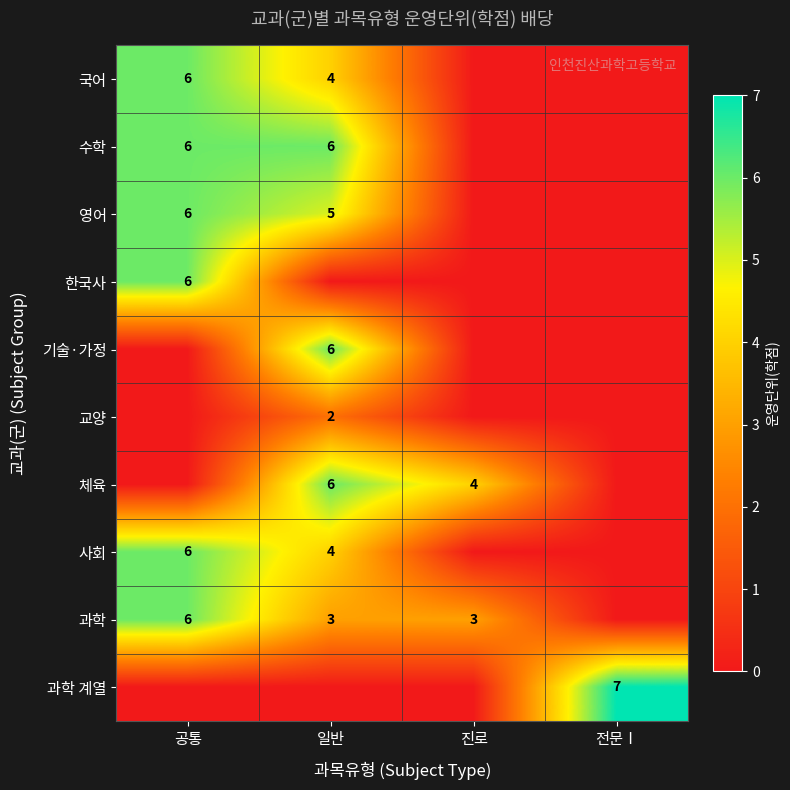

True or false: 사회 has a value of 6 at 공통.

True